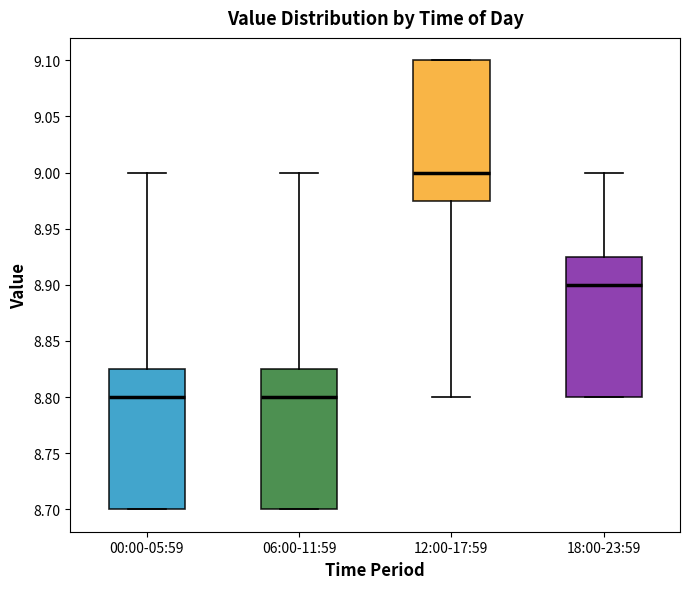

Where is the lower edge of the box for 12:00-17:59 on the y-axis? The values are not printed on the chart, so give them approximately, as read against the axis.

8.975